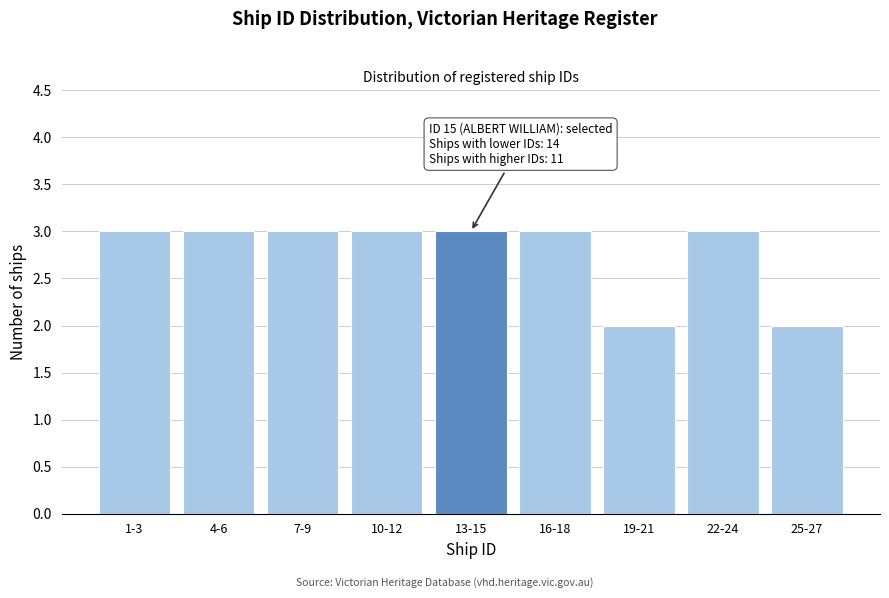

Reading left to right, transcribe all the data shown in this chart.

3	3	3	3	3	3	2	3	2